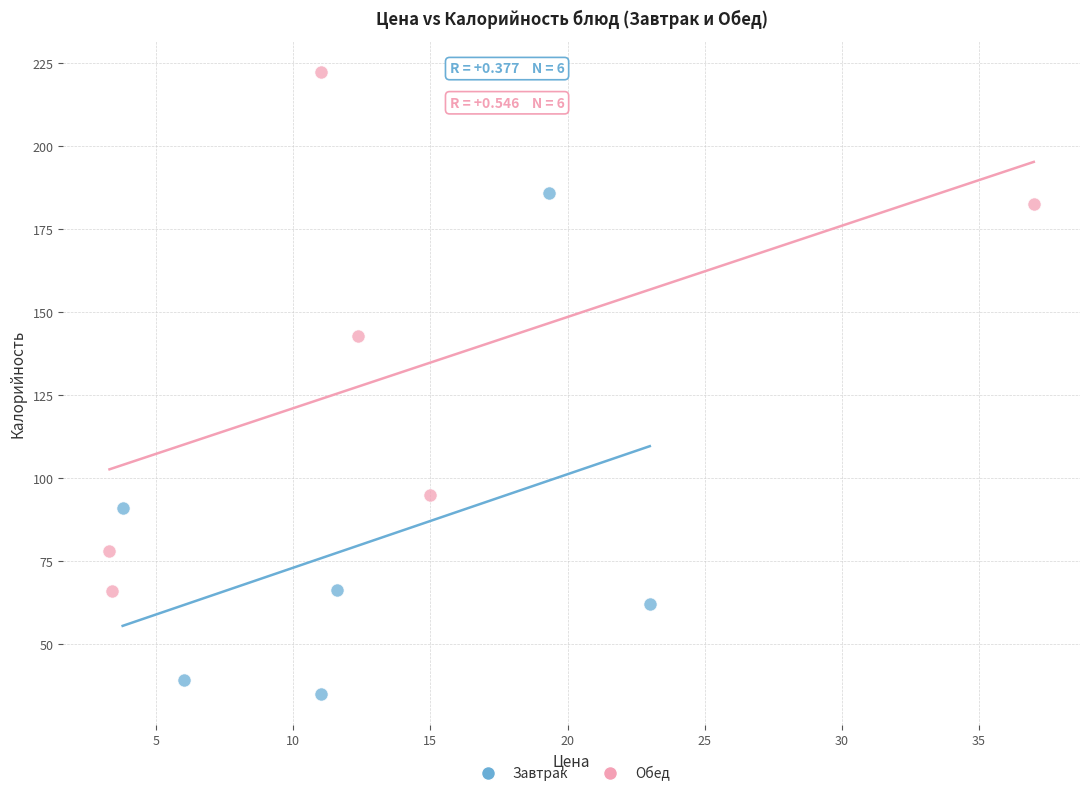

Which series contains the highest Y value?

Обед